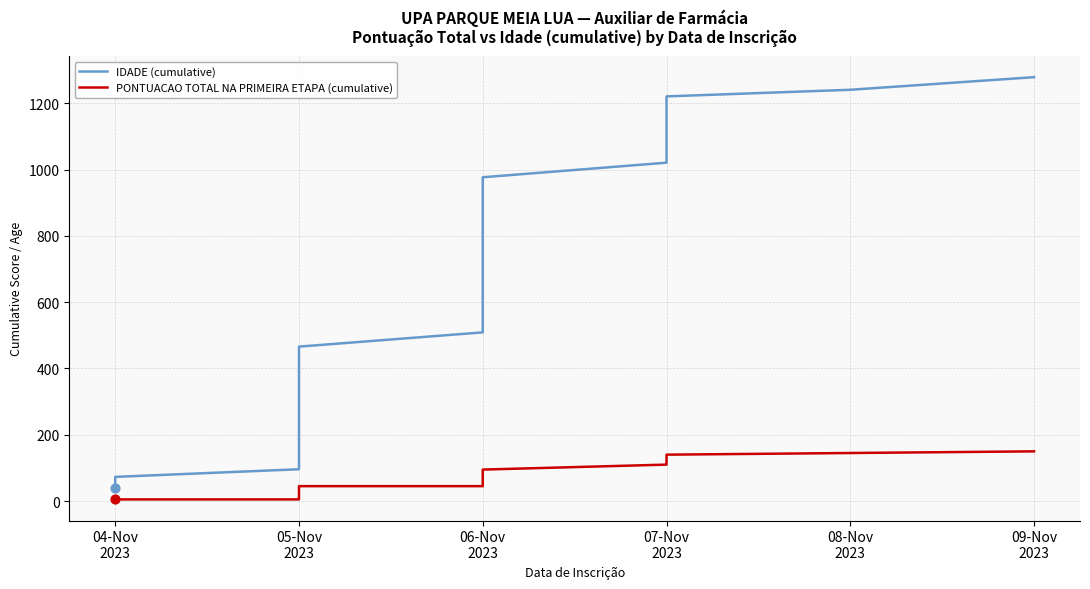

Which series has the largest total across all categories?

IDADE (cumulative)